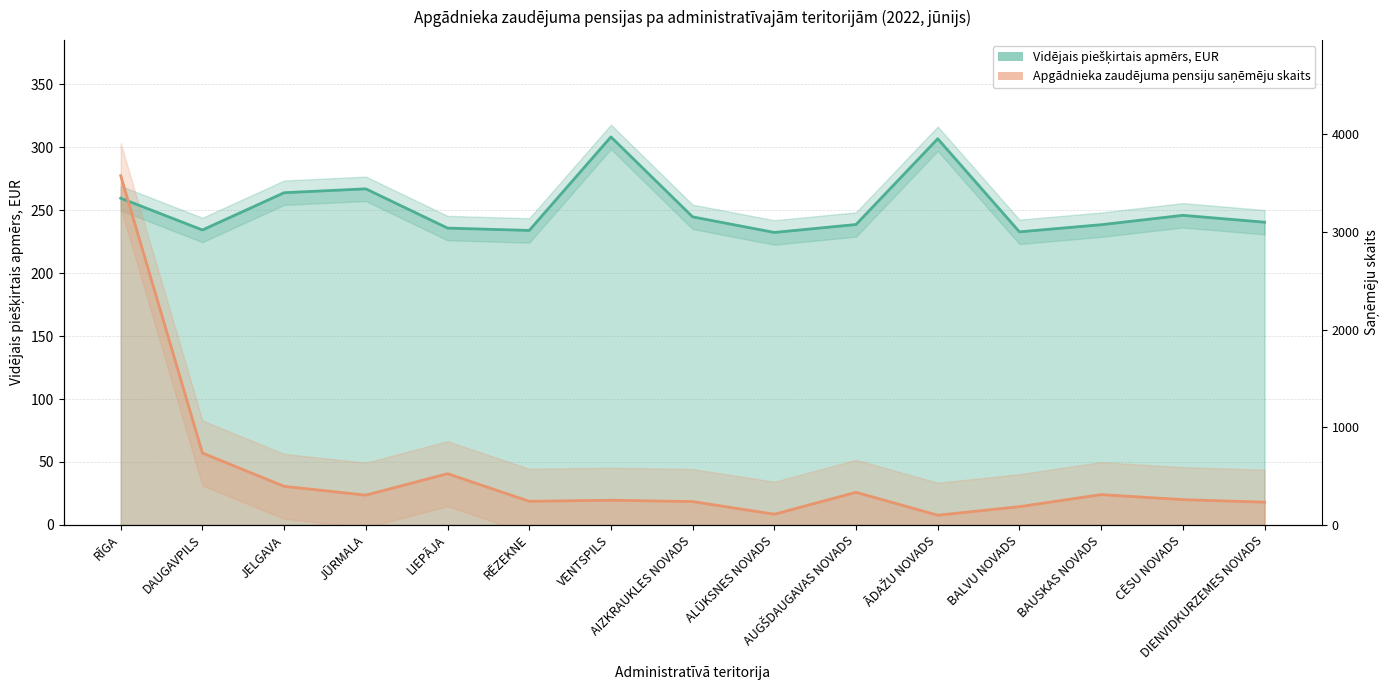

How many intersections are there between Apgādnieka zaudējuma pensiju saņēmēju skaits and Vidējais piešķirtais apmērs, EUR?

1